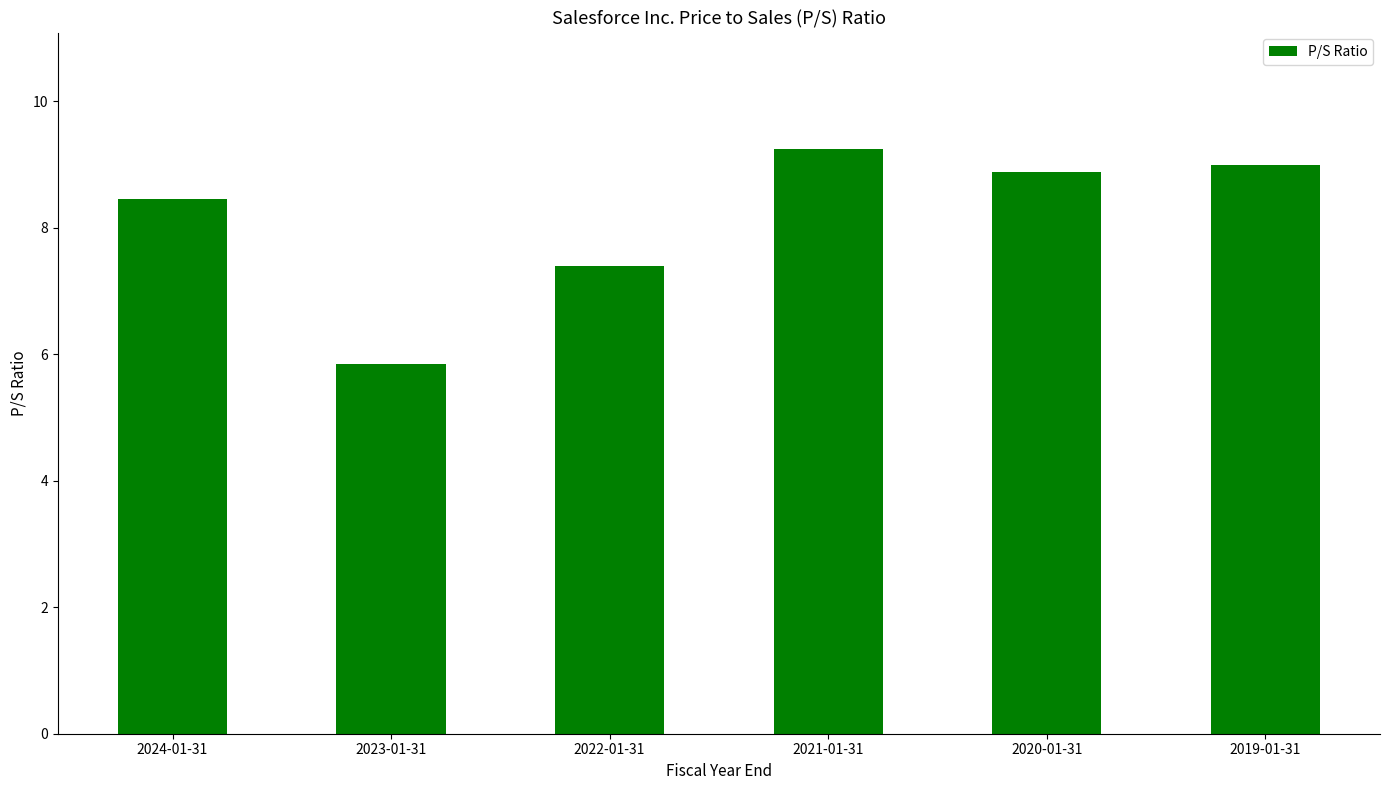

How many bars are there in total?

6